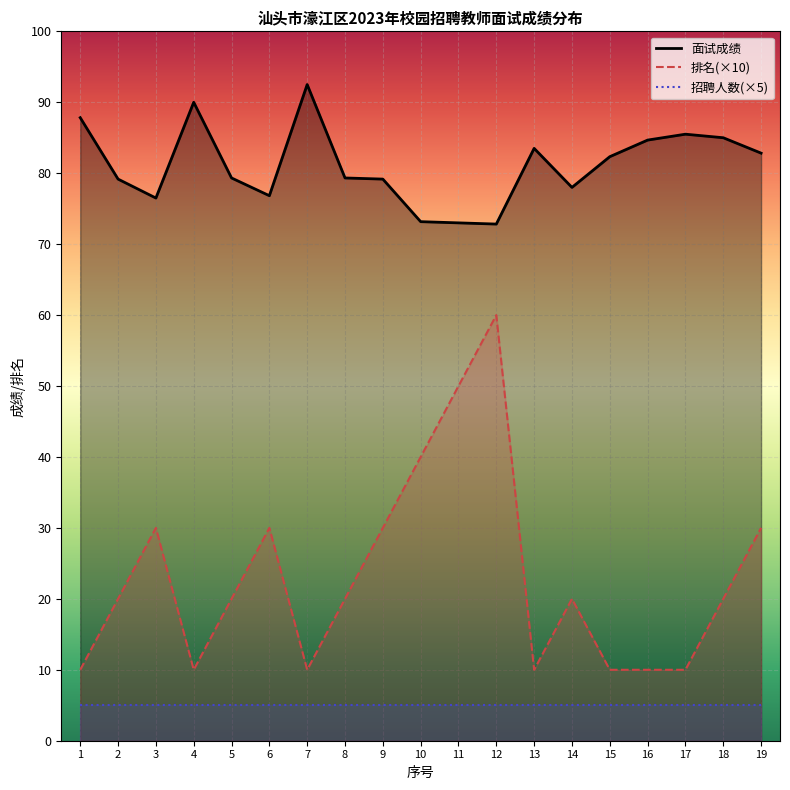

True or false: 面试成绩 and 排名 intersect in this chart.

False